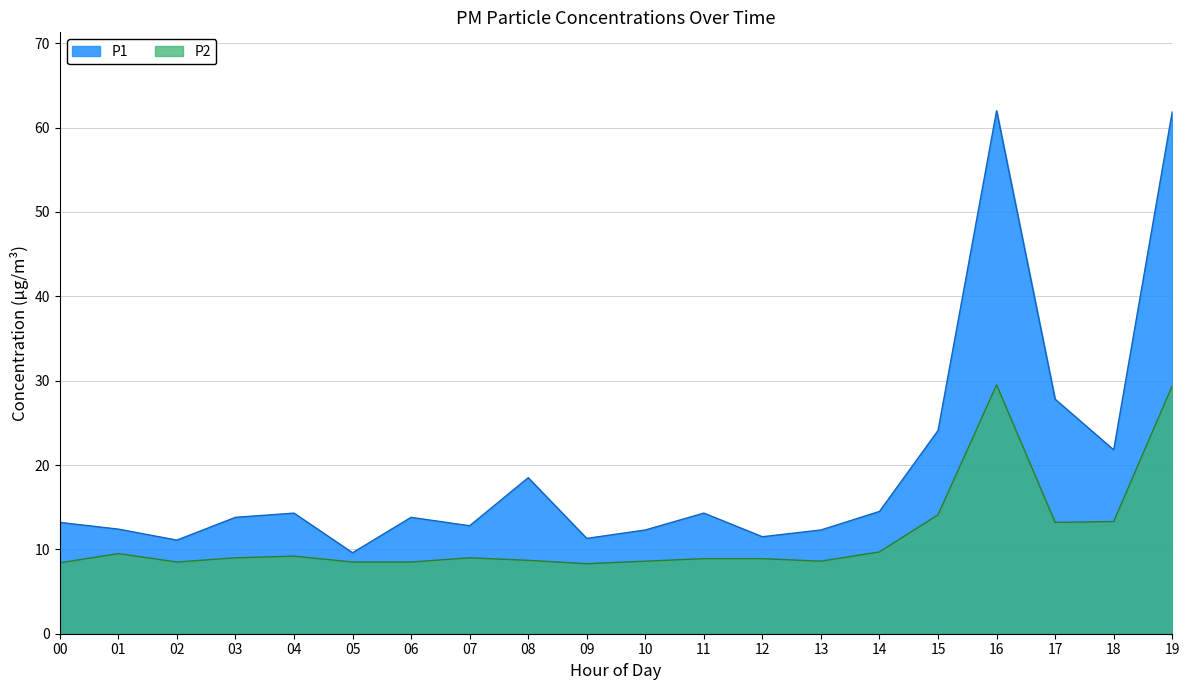

Which series has the largest total across all categories?

P1